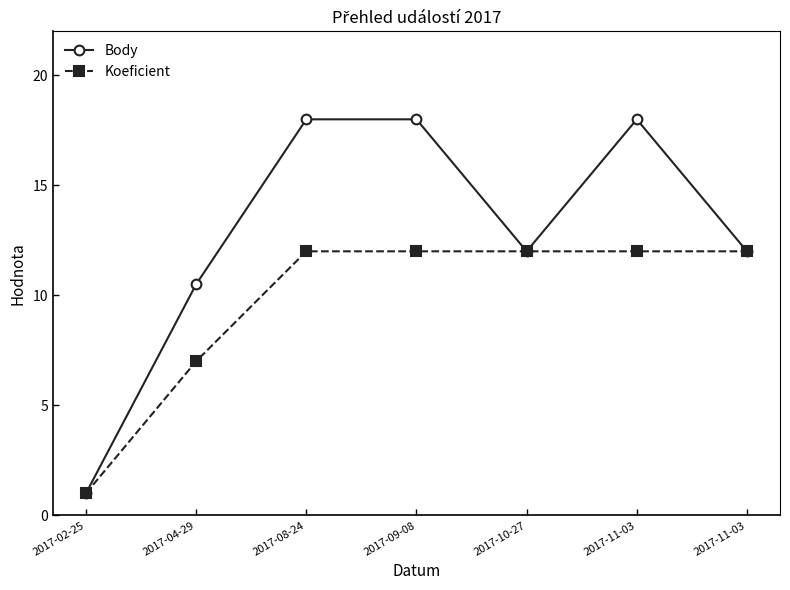

What are all the series names shown in the legend?

Body, Koeficient